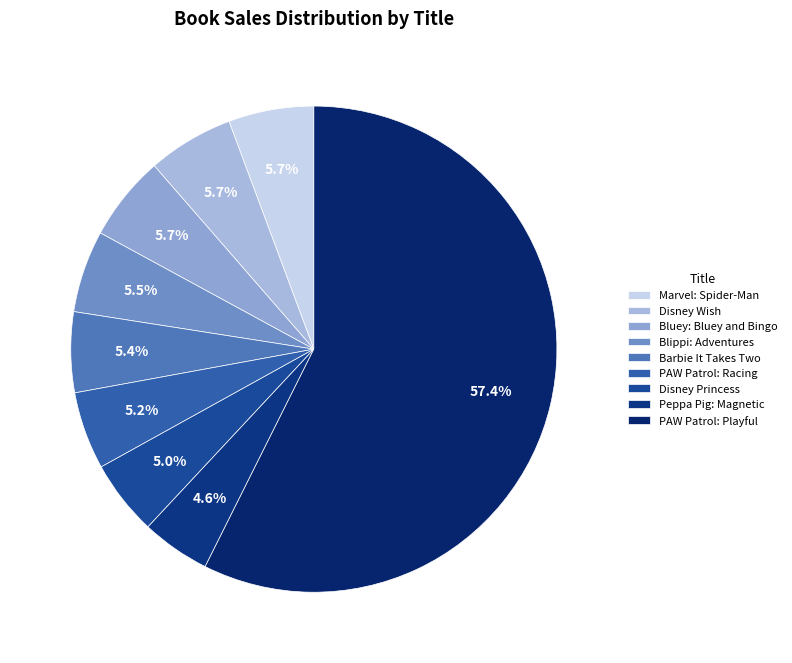

How many segments does this pie chart have?

9